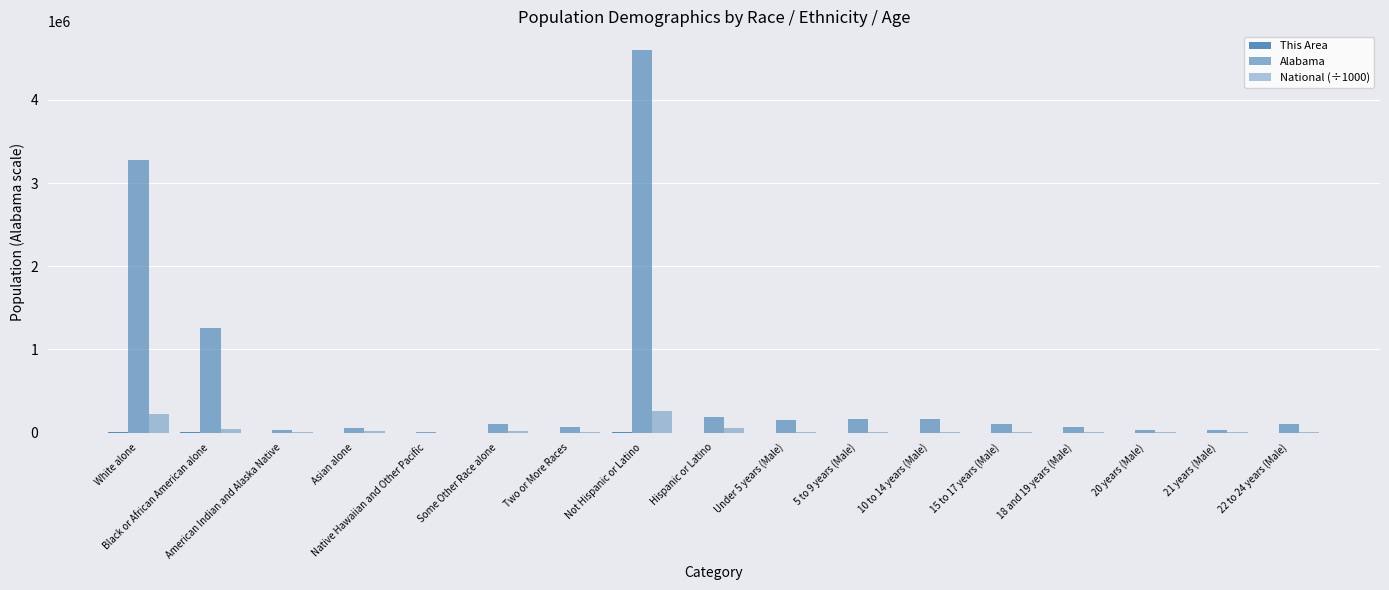

How many data points in National (÷1000) are above 10319?

9